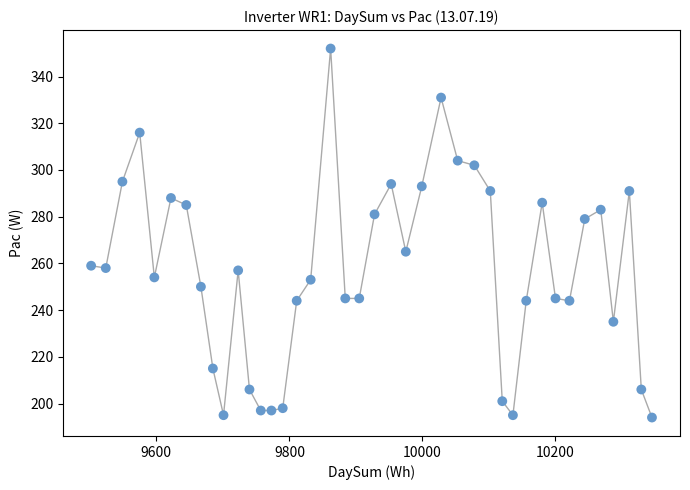

What is the range of Y values (max minus min)?

158